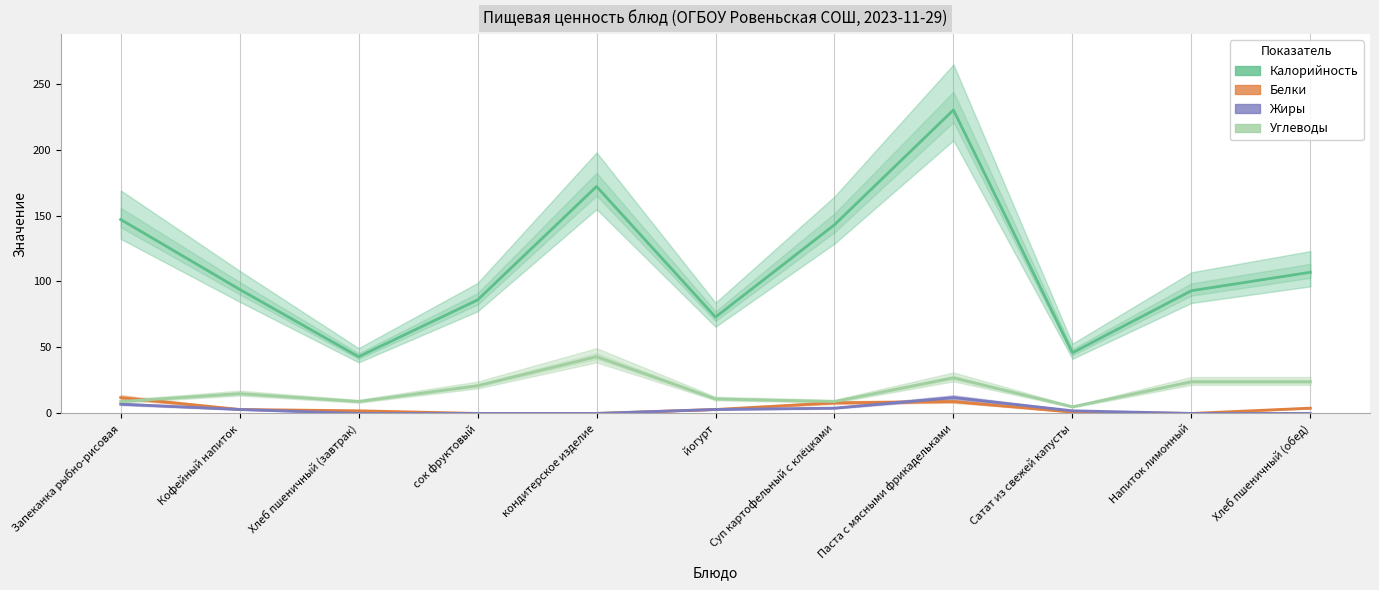

How many lines are shown in the chart?

4